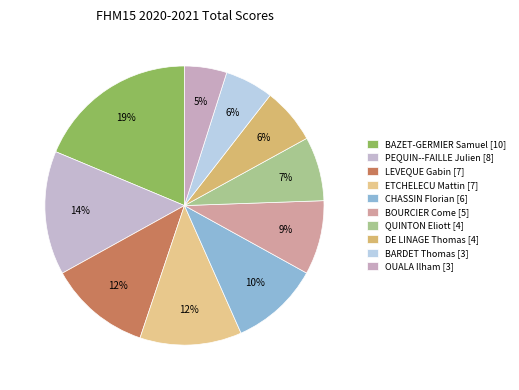

How many segments does this pie chart have?

10